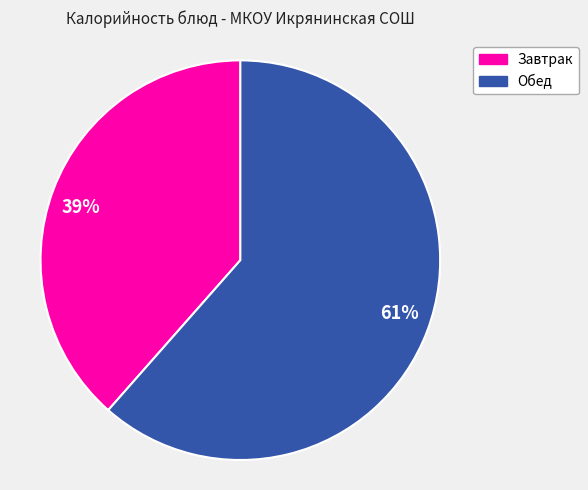

Do Обед and Завтрак together represent more than half of the pie?

Yes